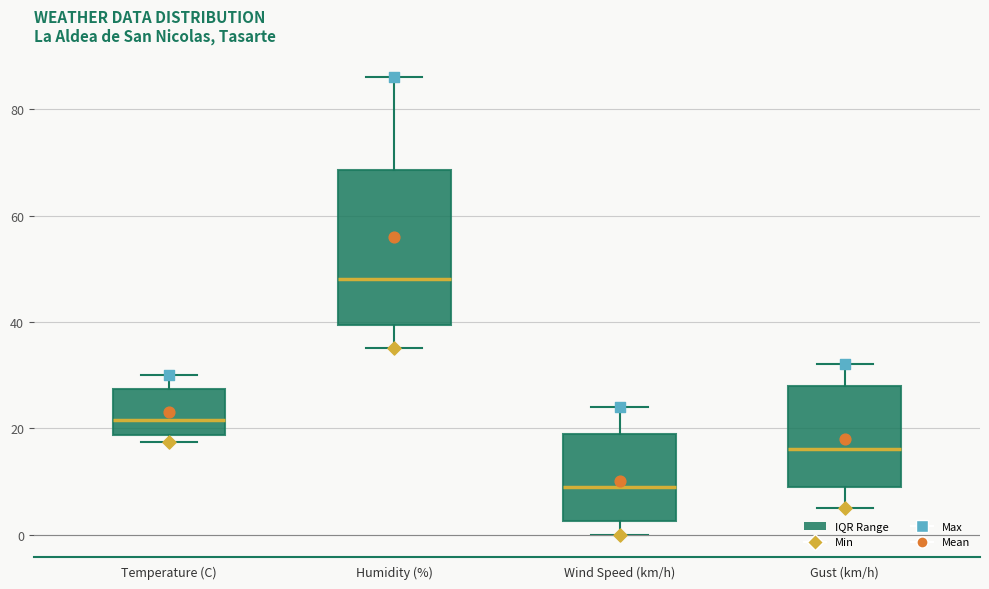

Where does the median line of the box for Temperature (C) sit on the y-axis? The values are not printed on the chart, so give them approximately, as read against the axis.

22